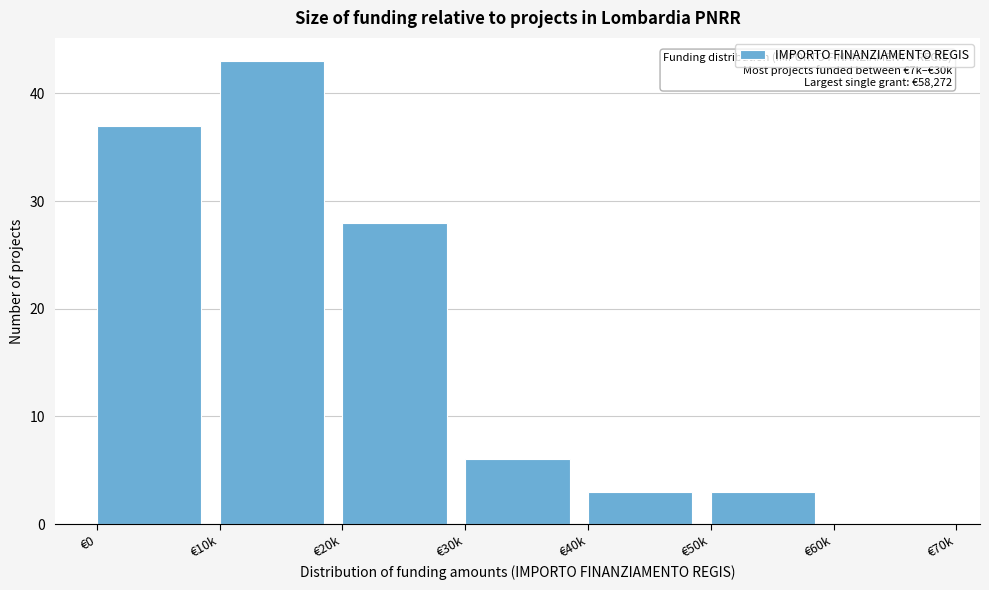

Reading left to right, what are all the values shown in this chart?

€0=37	€10k=43	€20k=28	€30k=6	€40k=3	€50k=3	€60k=0